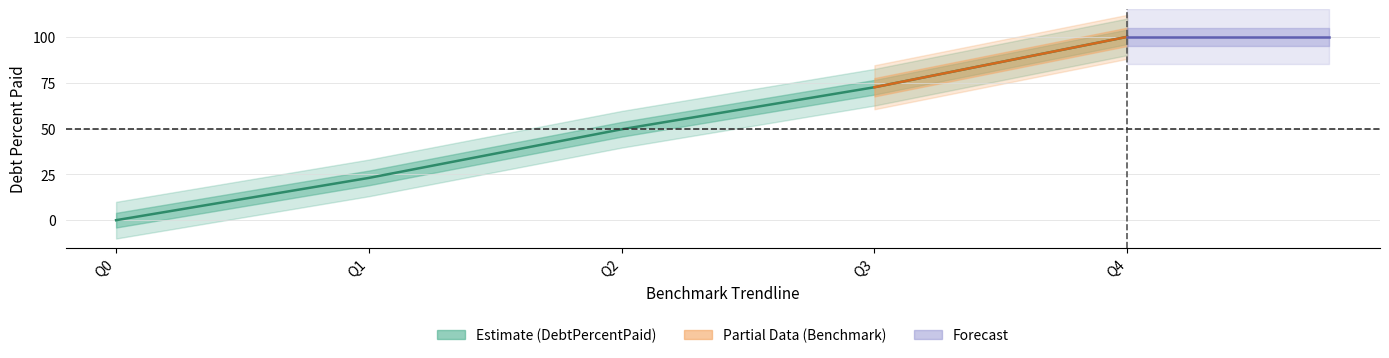

How many values are above zero?

4